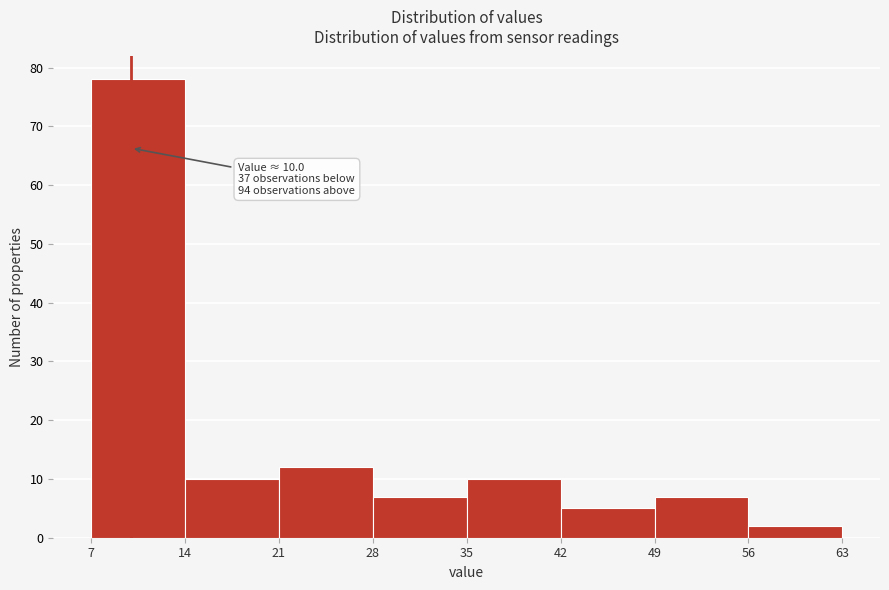

Which range on the x-axis has the tallest bar?

7 to 14